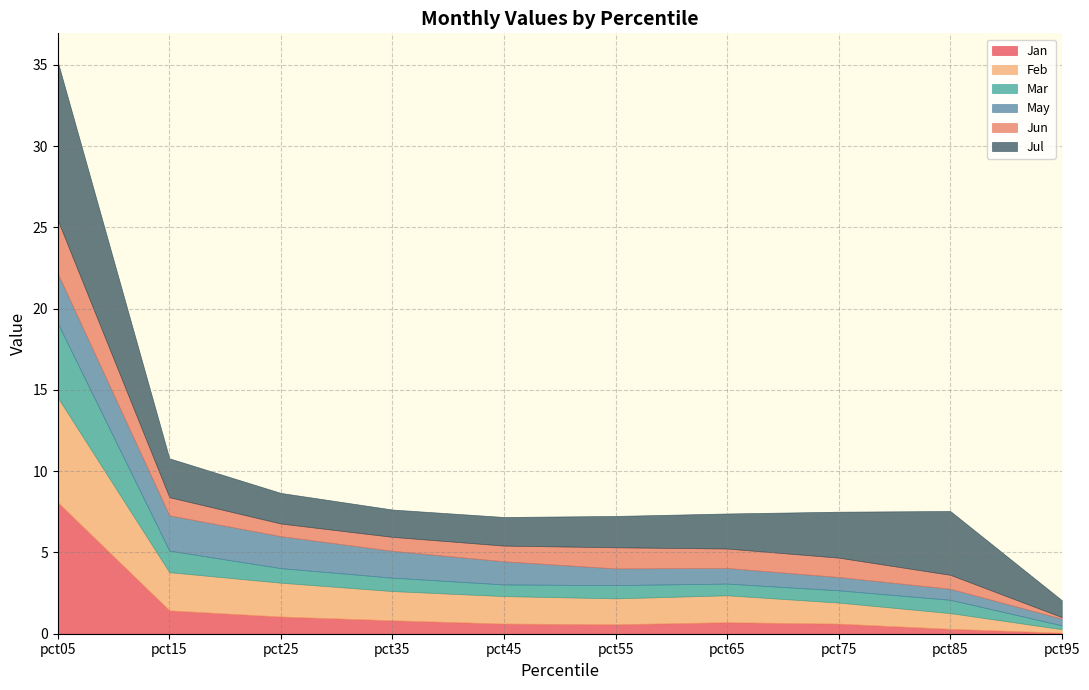

Which has a higher value, pct45 or pct85?

pct45